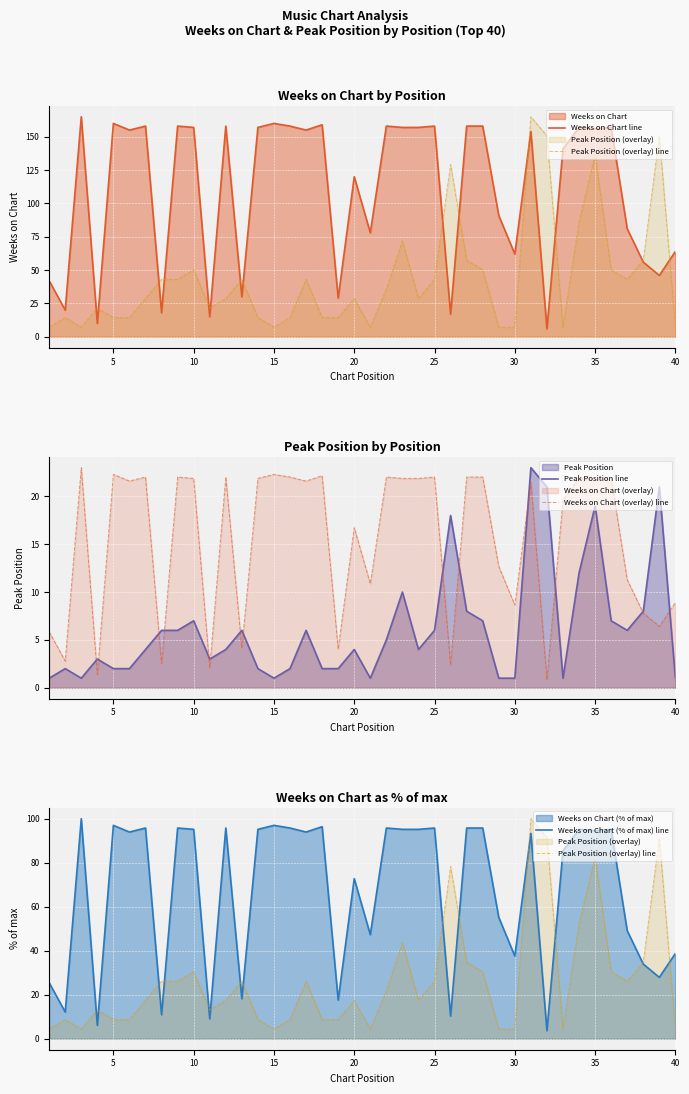

What are all the series names shown in the legend?

Weeks on Chart line, Peak Position (overlay) line, Peak Position line, Weeks on Chart (overlay) line, Weeks on Chart (% of max) line